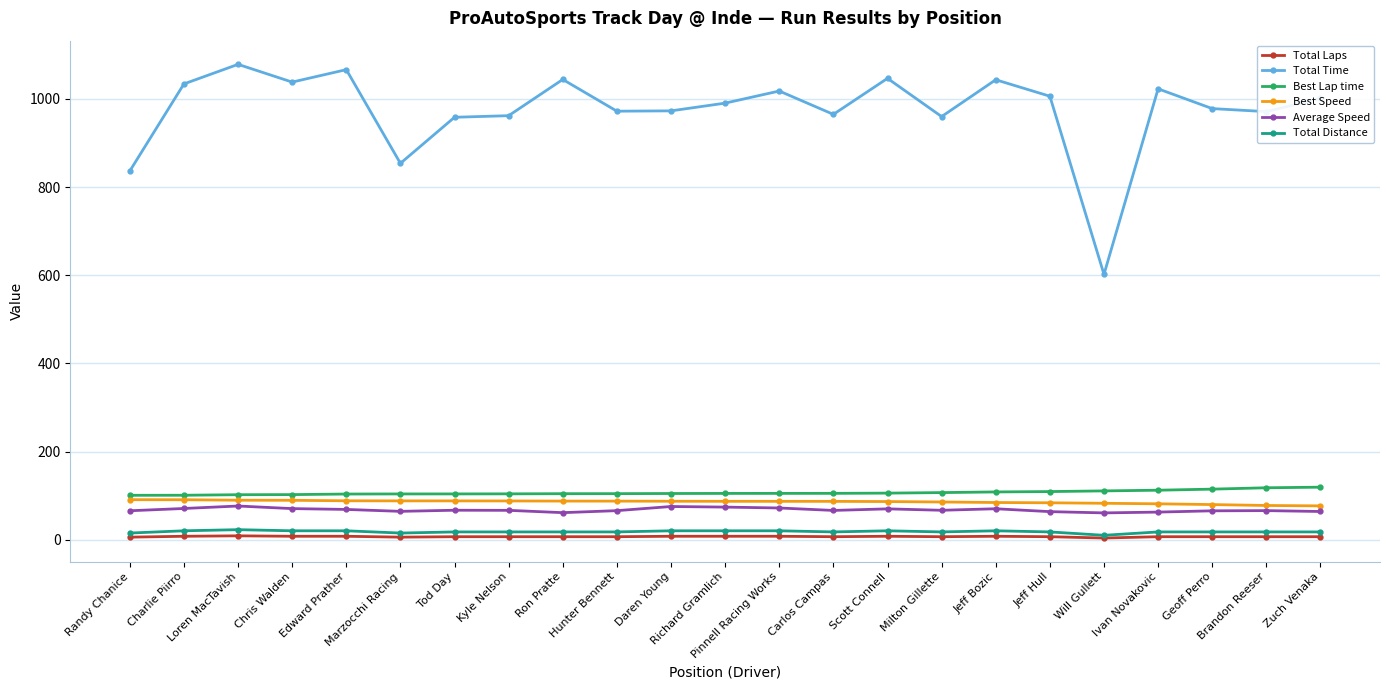

What are all the series names shown in the legend?

Total Laps, Total Time, Best Lap time, Best Speed, Average Speed, Total Distance